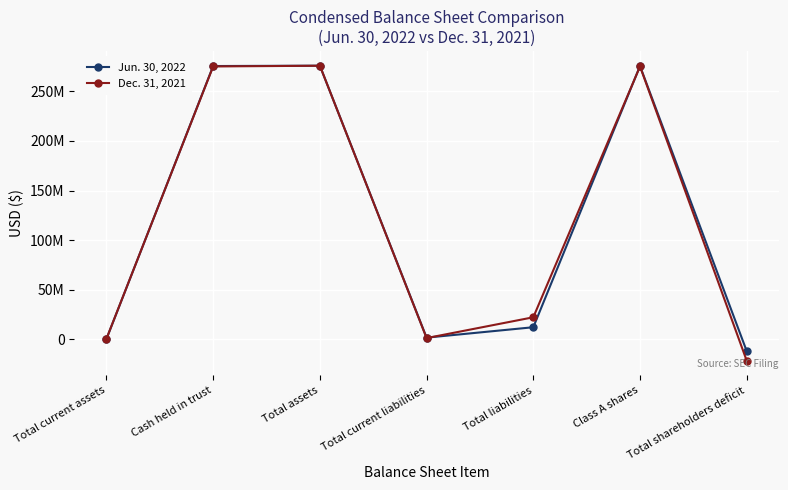

What is the label of the 7th point from the left?

Total shareholders deficit